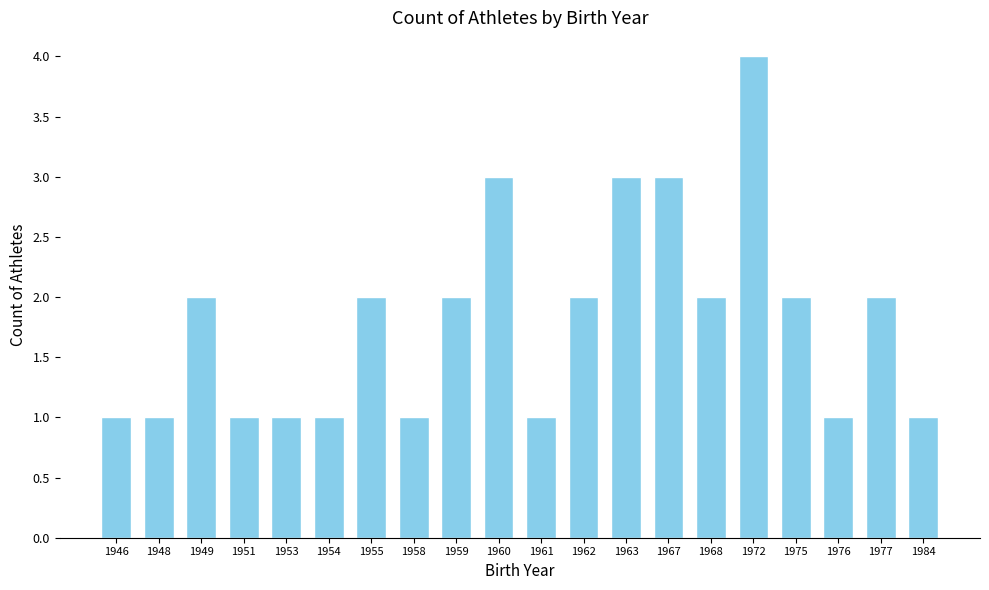

Count the values in the range 1 to 2.

16